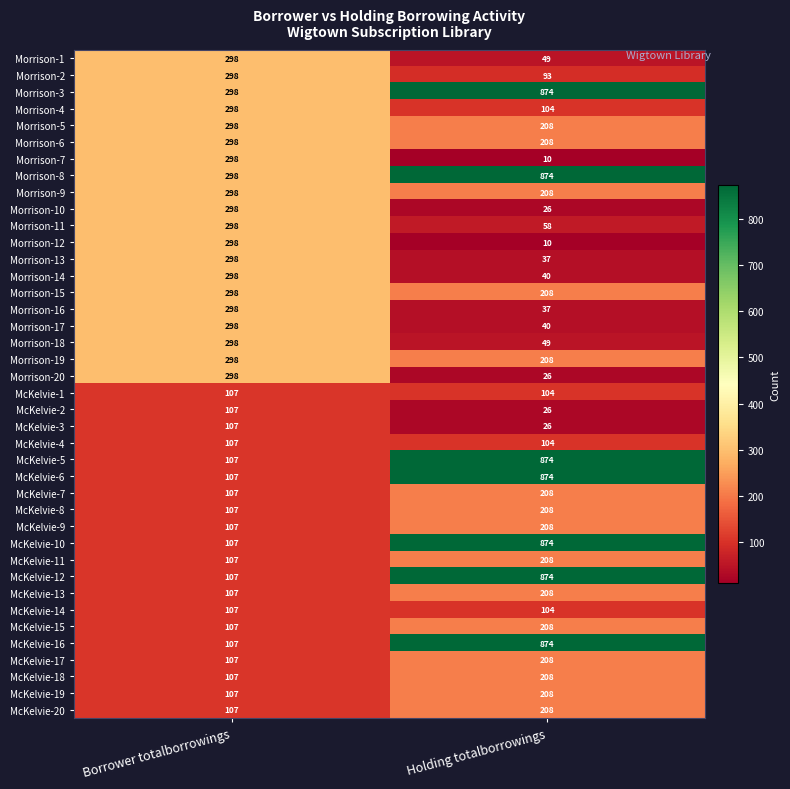

What is the smallest value displayed?

10